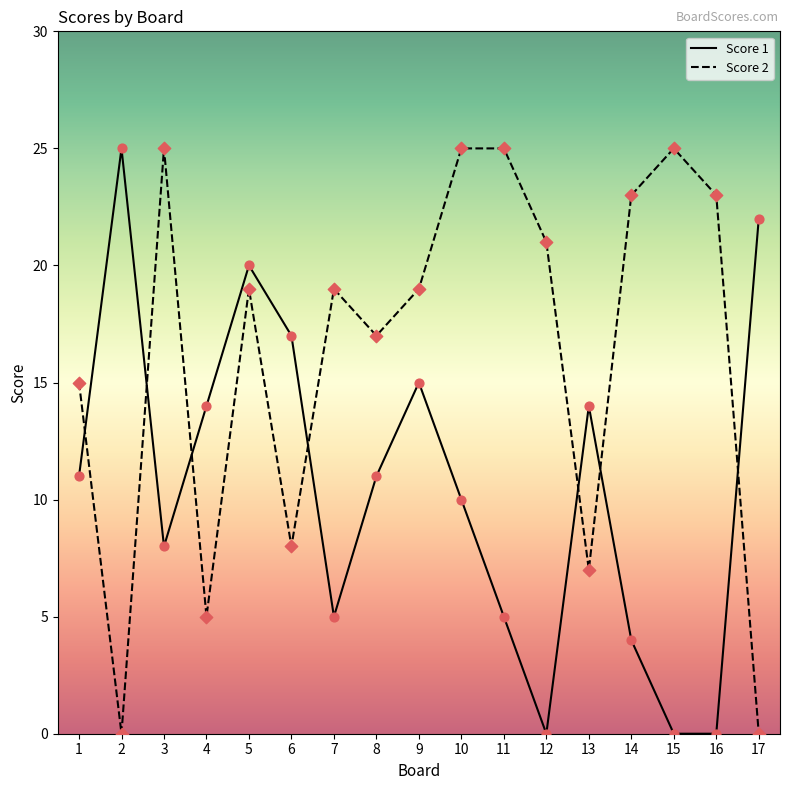

What is the total value across all series at 9?

34